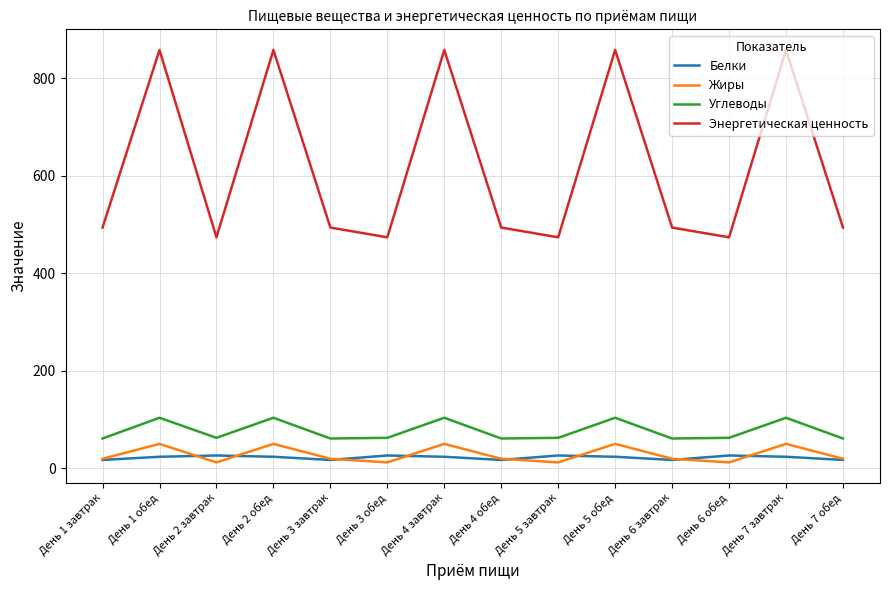

Is the value of Энергетическая ценность at День 5 обед greater than the value of Углеводы at День 7 обед?

Yes